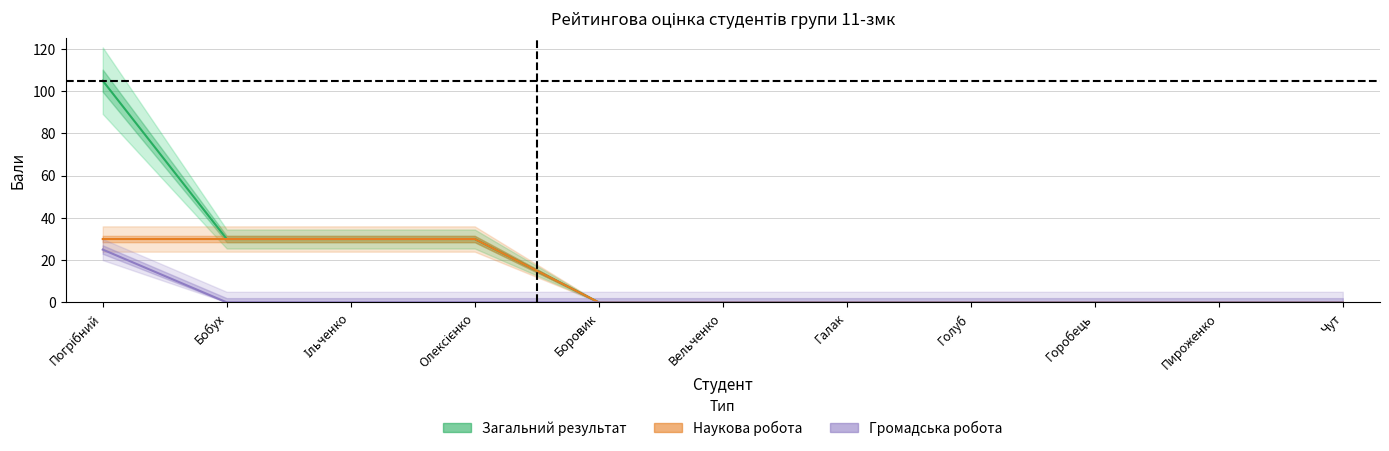

Is this an area chart (filled region under the line)?

No